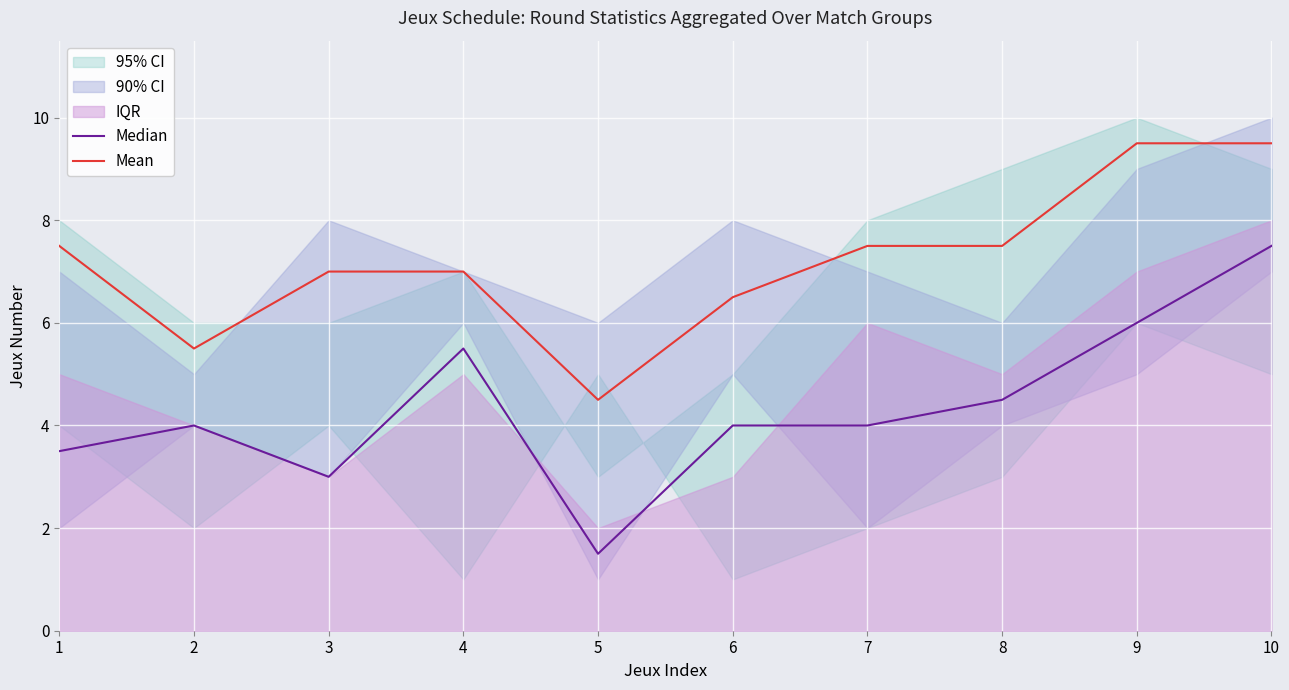

Between 6 and 3, which is larger?

6